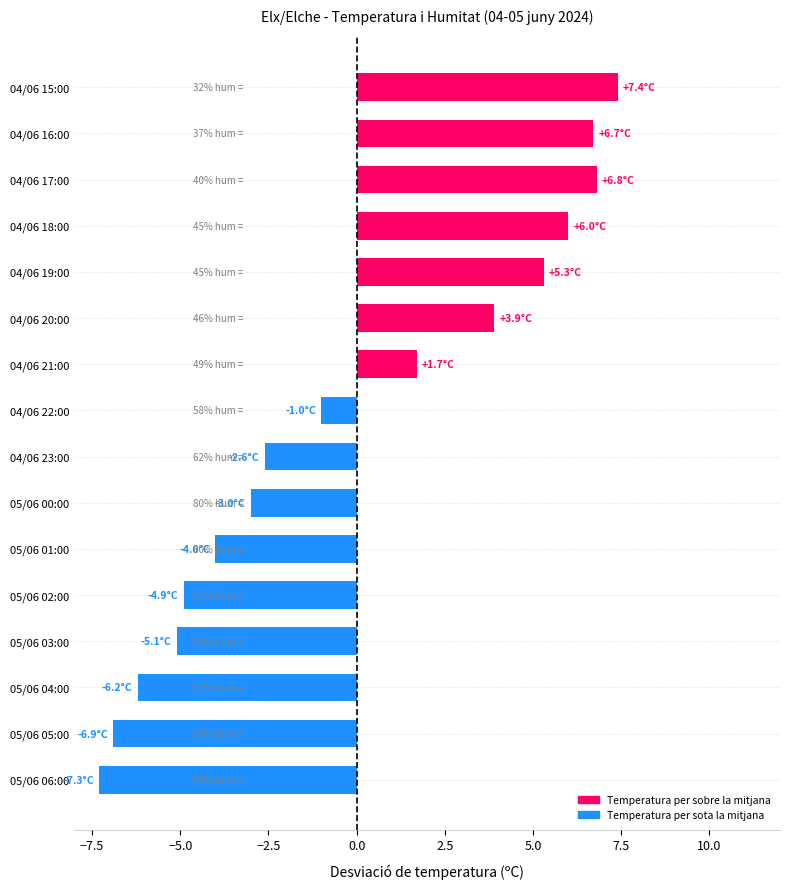

Which category has the highest value across all series?

04/06 15:00